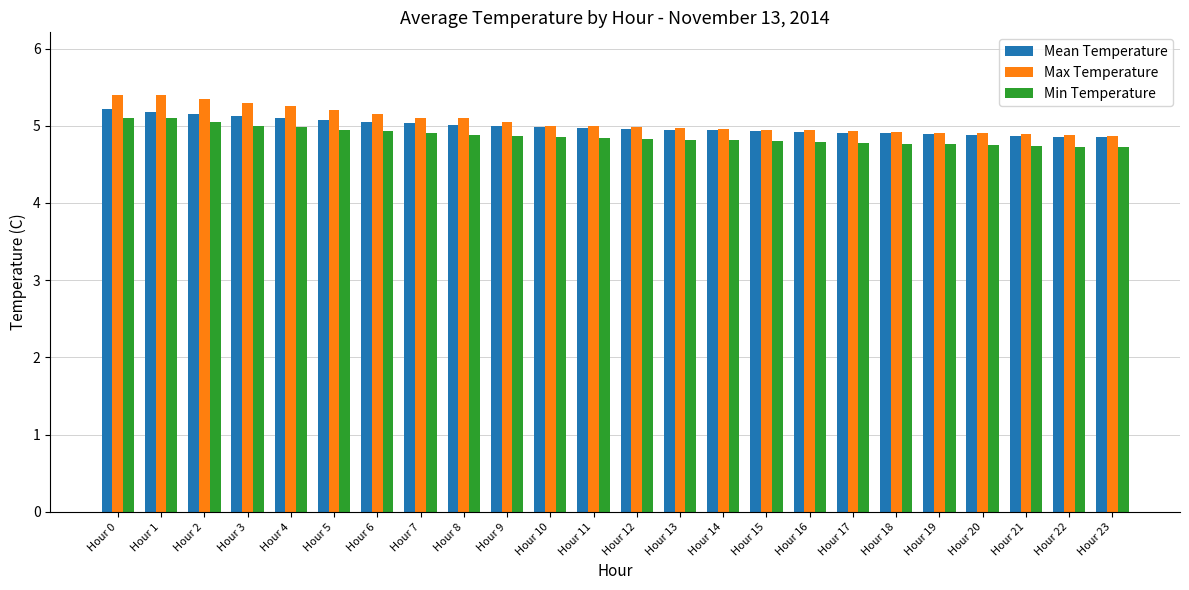

At how many categories does at least one series exceed 4?

24